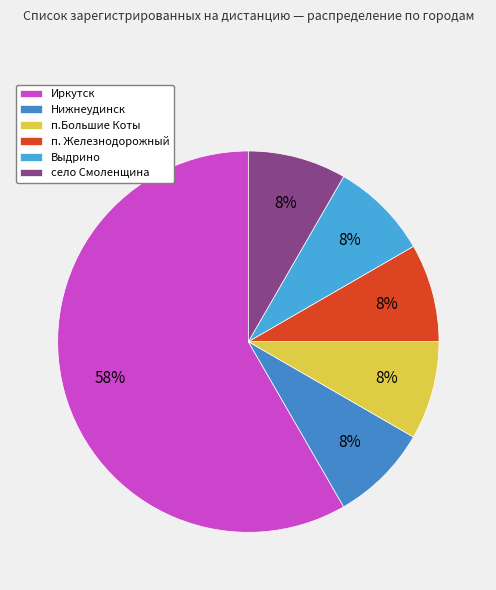

Which slice is the smallest?

Нижнеудинск